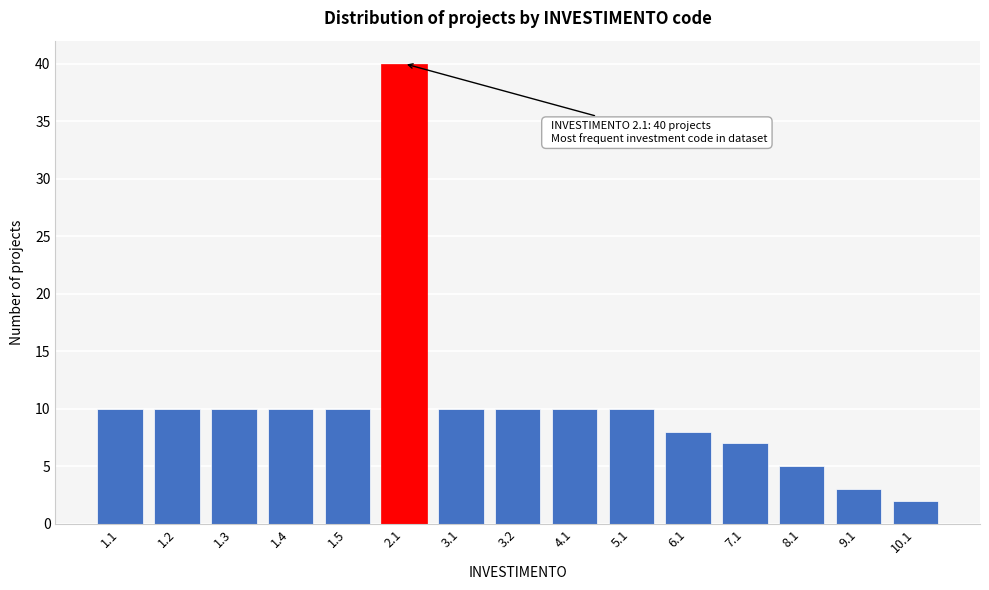

Reading left to right, extract all data points from this chart.

1.1=10	1.2=10	1.3=10	1.4=10	1.5=10	2.1=40	3.1=10	3.2=10	4.1=10	5.1=10	6.1=8	7.1=7	8.1=5	9.1=3	10.1=2